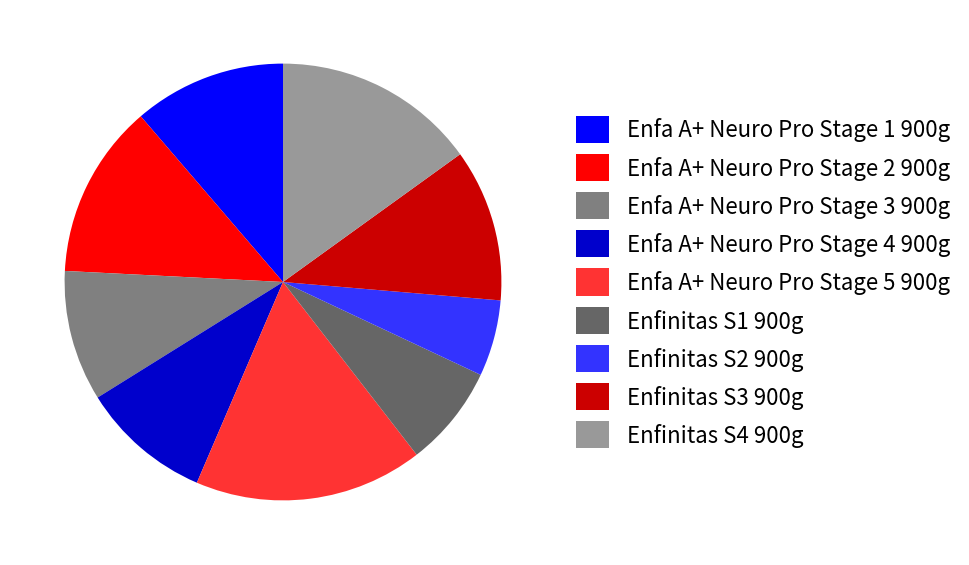

Is Enfa A+ Neuro Pro Stage 5 900g the majority of the pie?

No